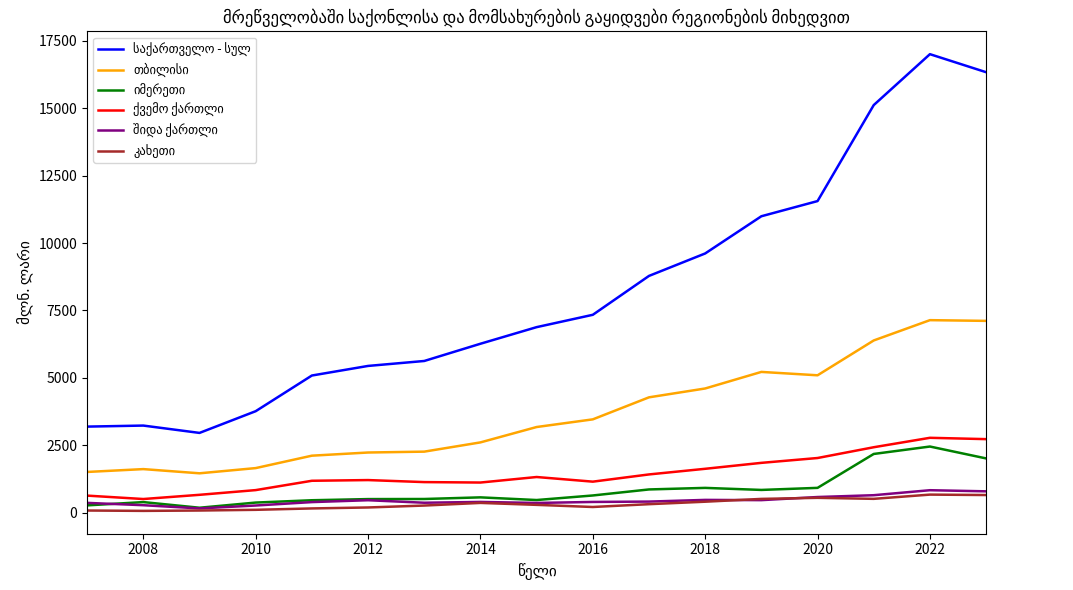

What is the maximum value shown in the chart?

17002.9